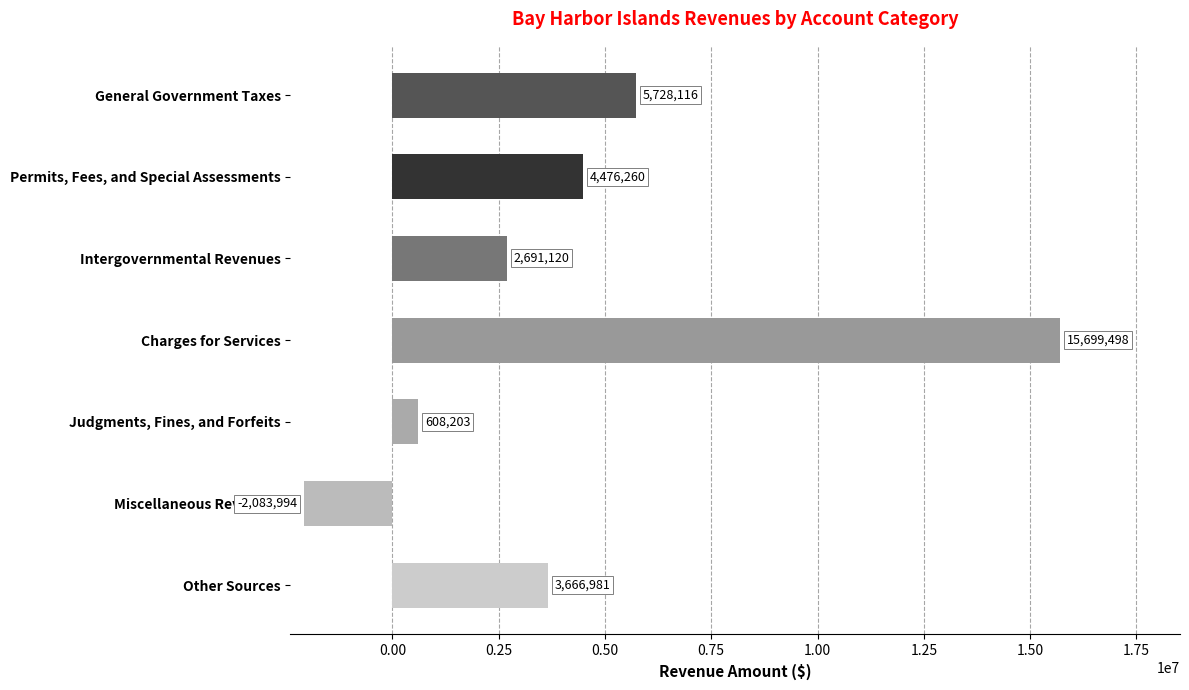

Which label corresponds to the smallest value in the chart?

Miscellaneous Revenues